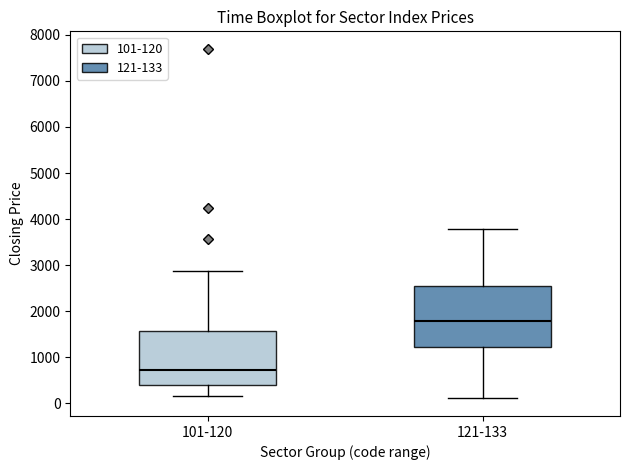

Where does the lower whisker of the box for 121-133 end on the y-axis? The values are not printed on the chart, so give them approximately, as read against the axis.

100